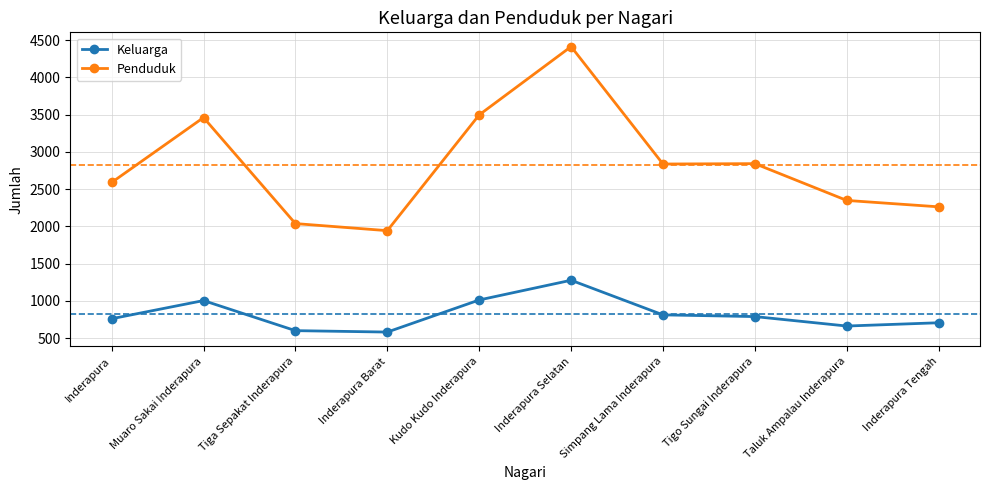

True or false: Keluarga and Penduduk cross at least once.

False